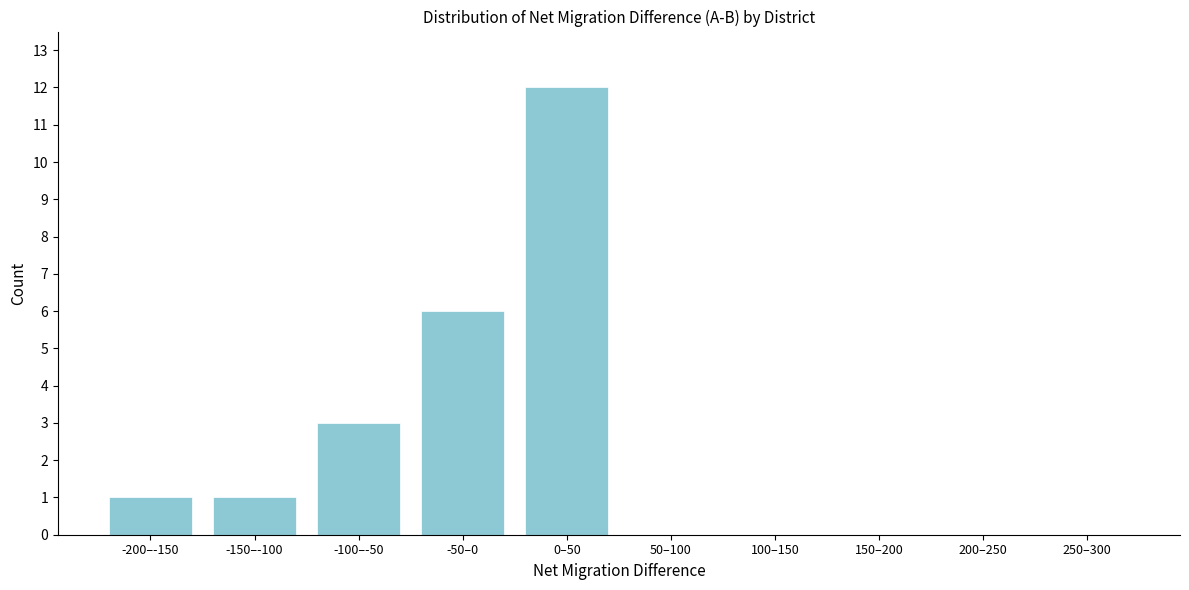

Reading left to right, extract all data points from this chart.

-200–-150=1	-150–-100=1	-100–-50=3	-50–0=6	0–50=12	50–100=0	100–150=0	150–200=0	200–250=0	250–300=0